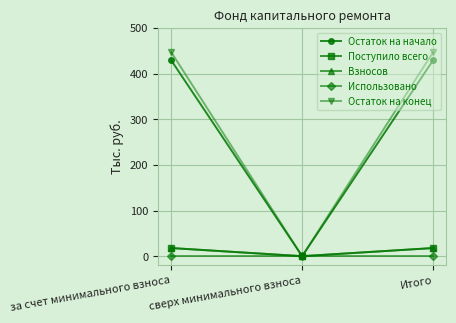

Rank the series by their maximum value, from highest to lowest.

Остаток на конец, Остаток на начало, Поступило всего, Взносов, Использовано